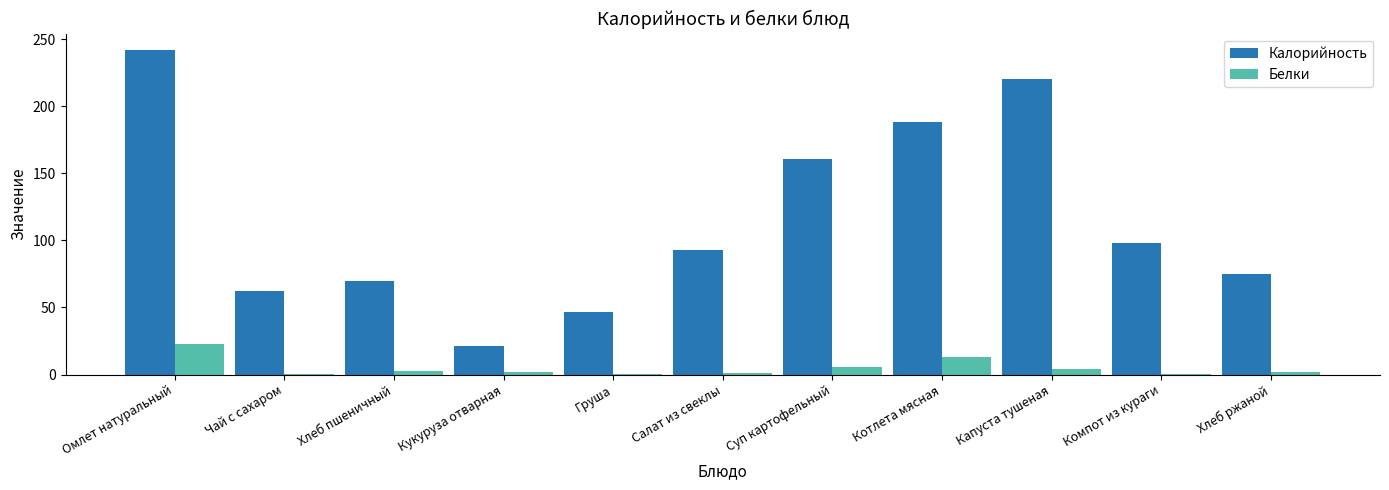

What is the difference between the Белки values at Хлеб пшеничный and Котлета мясная?

10.6